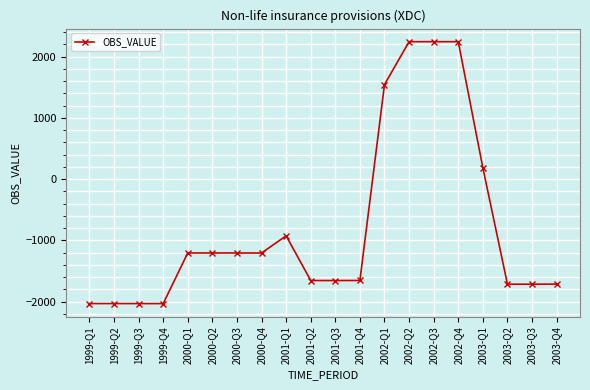

What is the maximum value shown in the chart?

2242